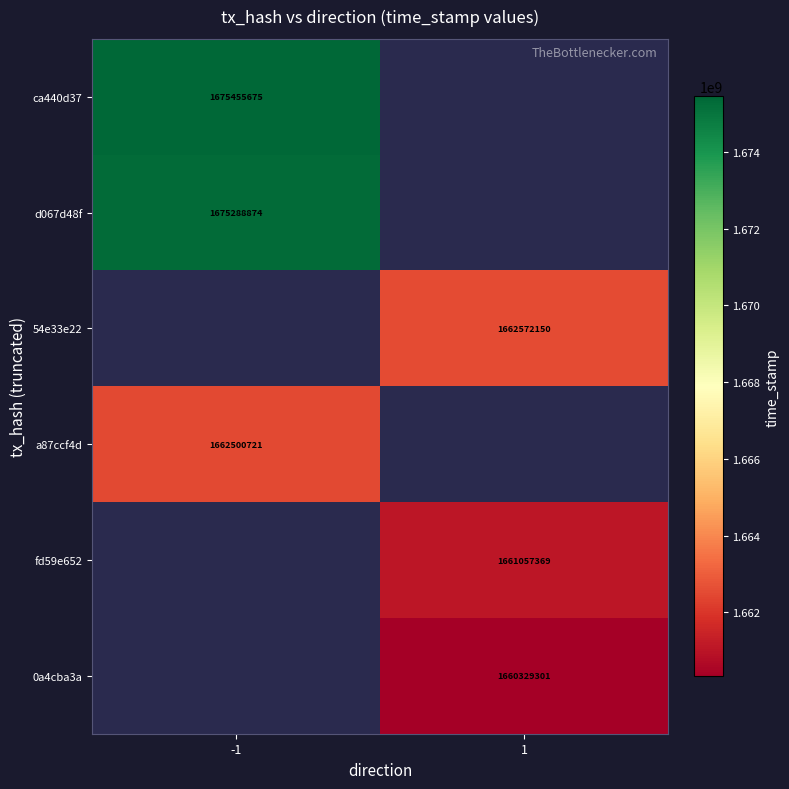

What is the smallest value displayed?

1660329301.0